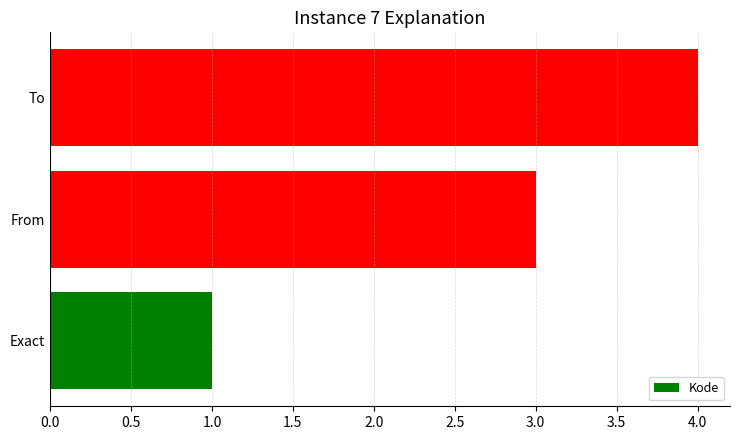

How many data points does each series have?

3